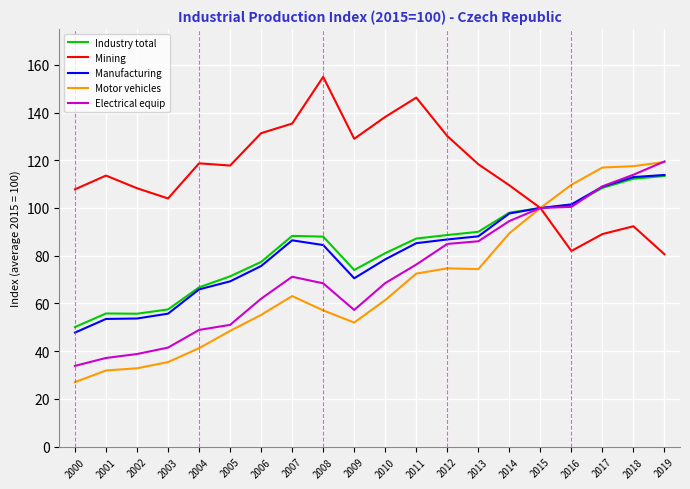

What is the total value across all series at 2002?

289.4